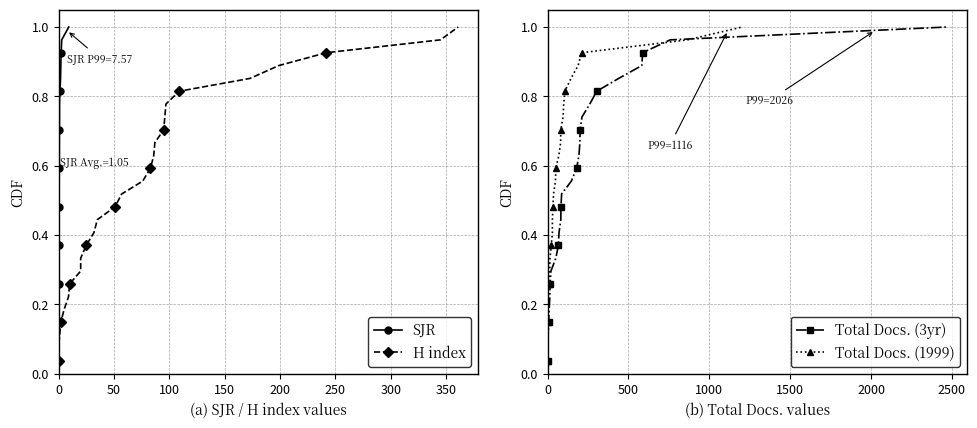

True or false: H index and Total Docs. (1999) cross at least once.

False